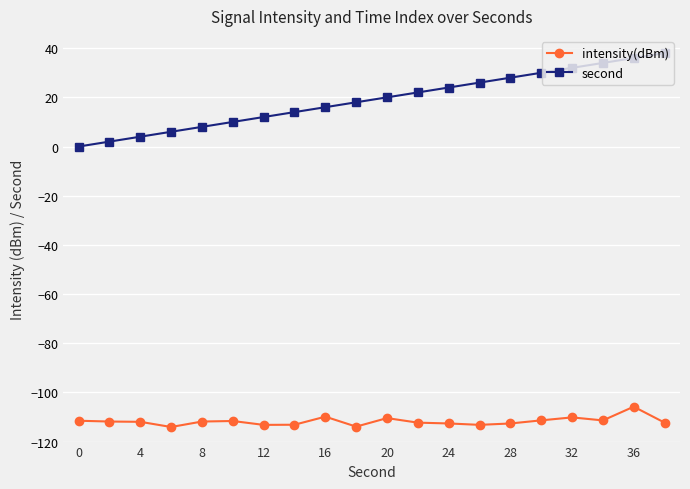

What is the difference between the second highest and second lowest values in the intensity(dBm) series?

4.1